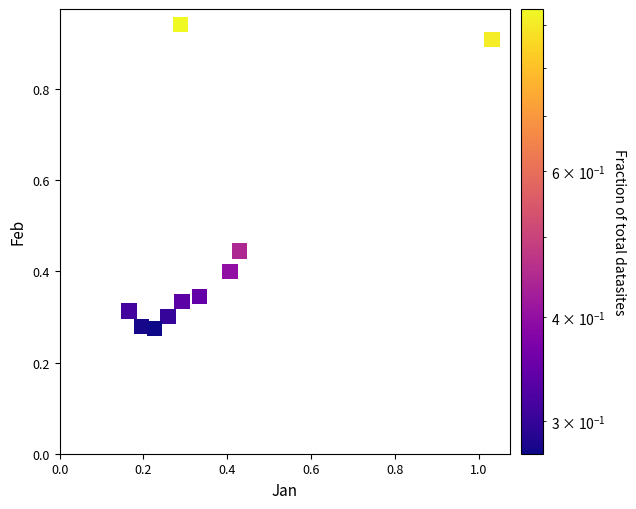

What is the average Y value?

0.5